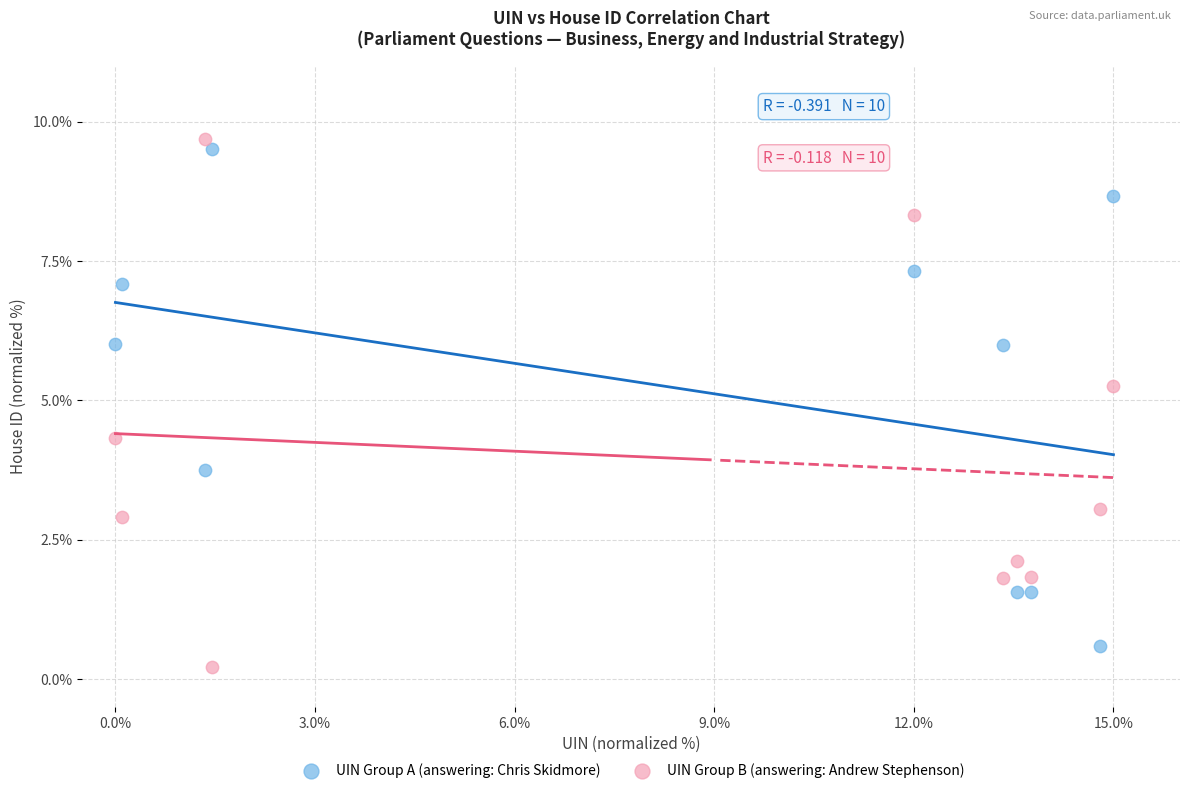

What are all the series names shown in the legend?

UIN Group A (answering: Chris Skidmore), UIN Group B (answering: Andrew Stephenson)